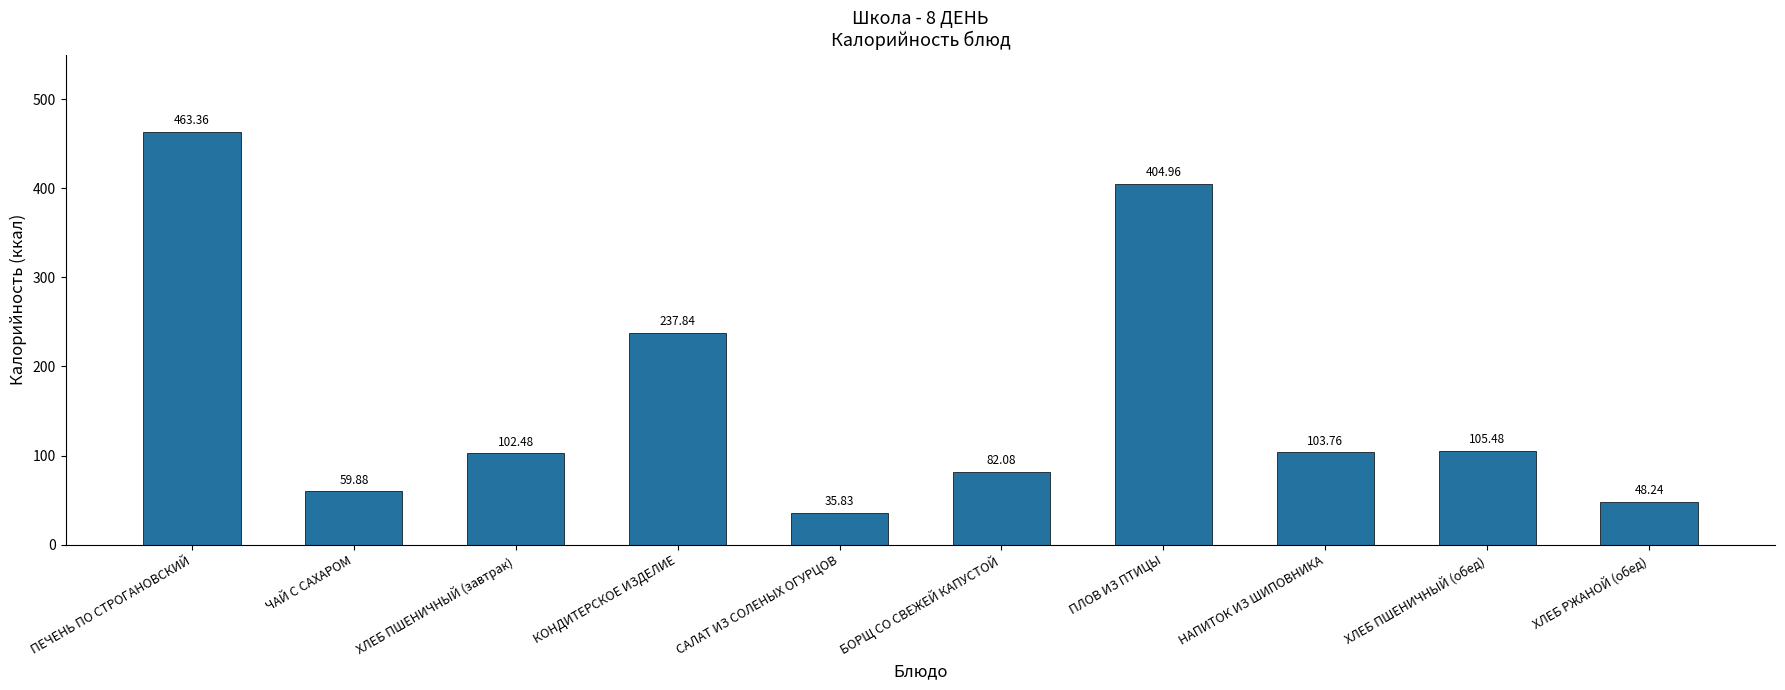

Count the number of categories in the chart.

10